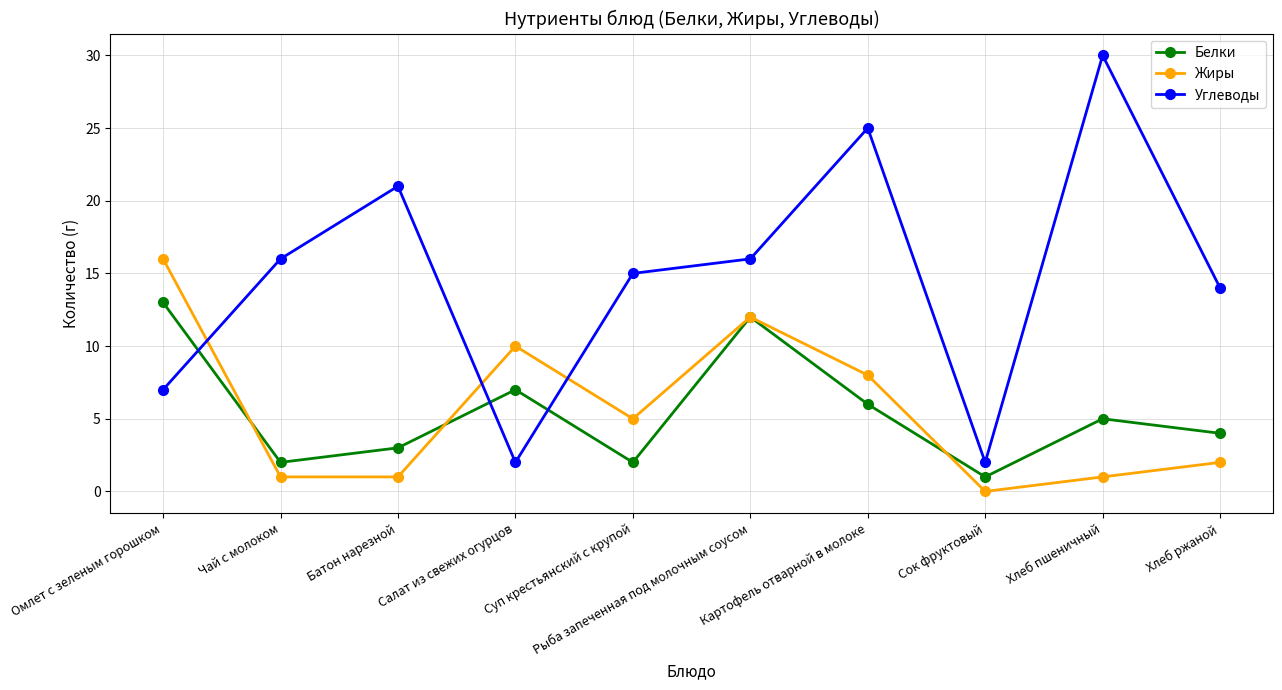

True or false: Белки and Жиры cross at least once.

True